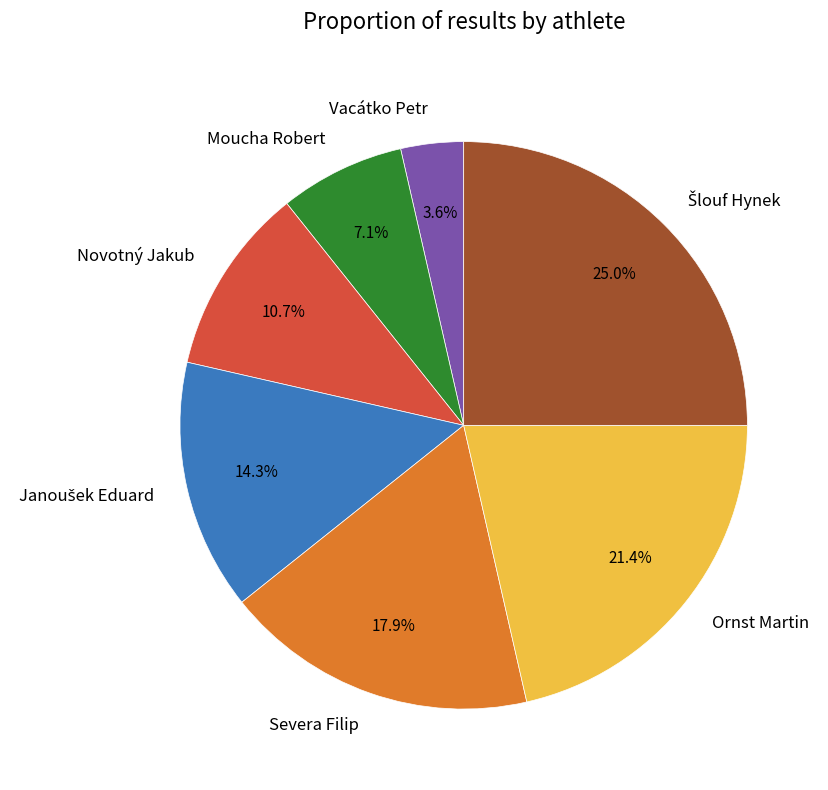

Approximately how many times larger is the value at Novotný Jakub compared to Moucha Robert?

1.5